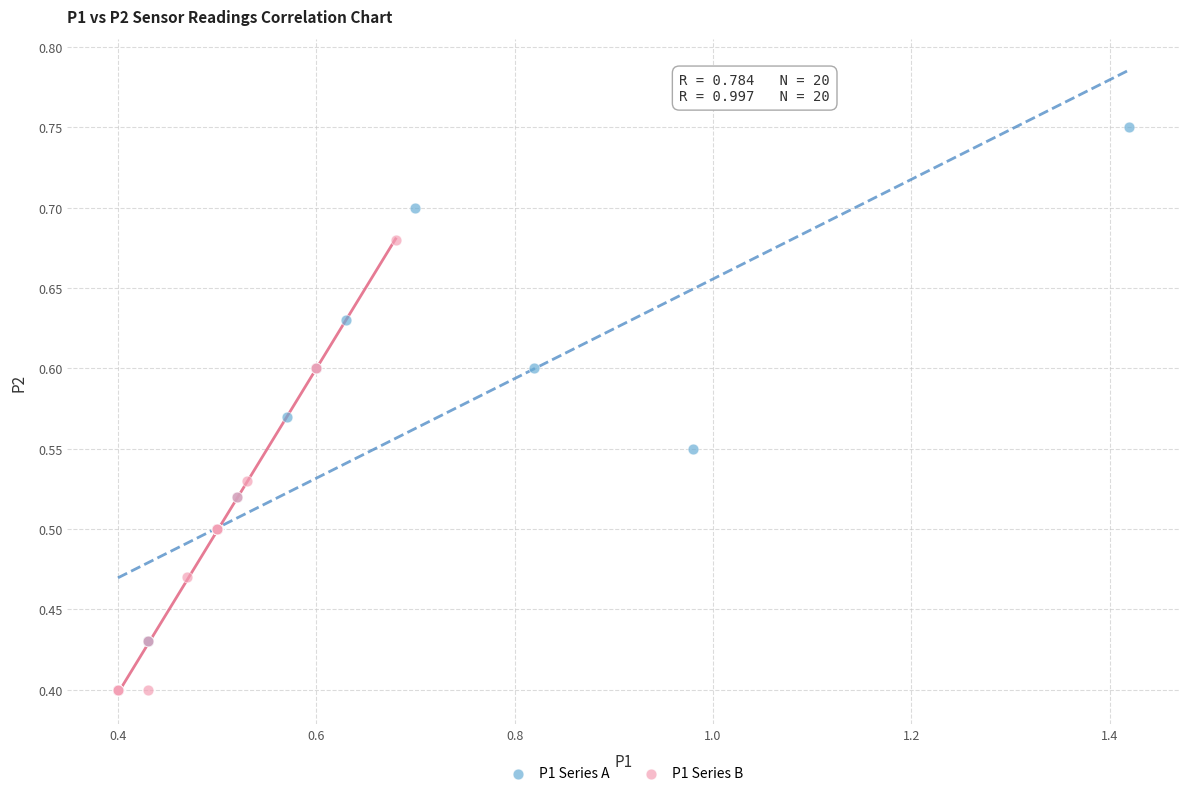

What are all the series names shown in the legend?

P1 Series A, P1 Series B